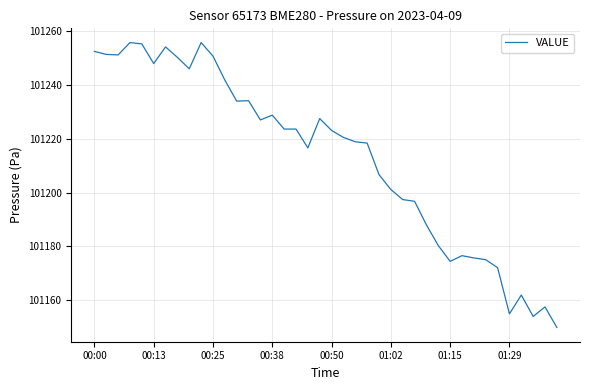

What is the minimum value shown in the chart?

101149.8